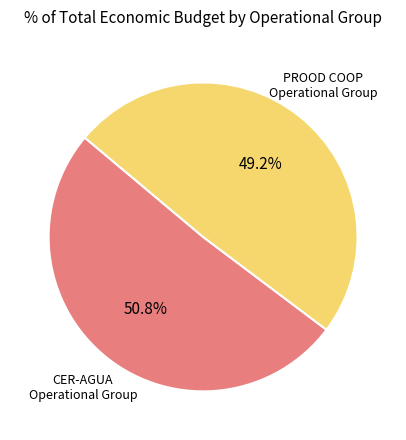

Between CER-AGUA Operational Group and PROOD COOP Operational Group, which is larger?

CER-AGUA Operational Group